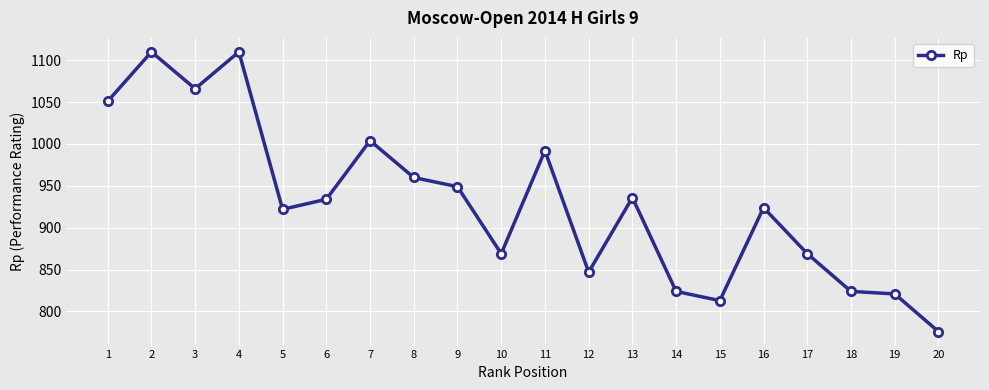

What is the value of the 8th point from the left?

960